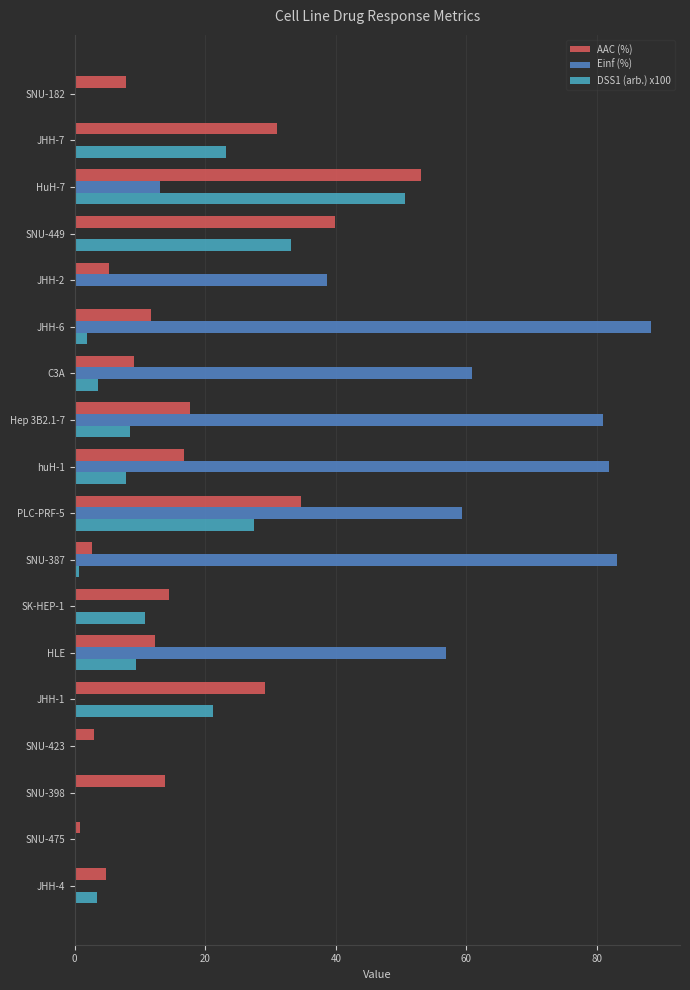

What is the highest value of the AAC (%) series?

53.0